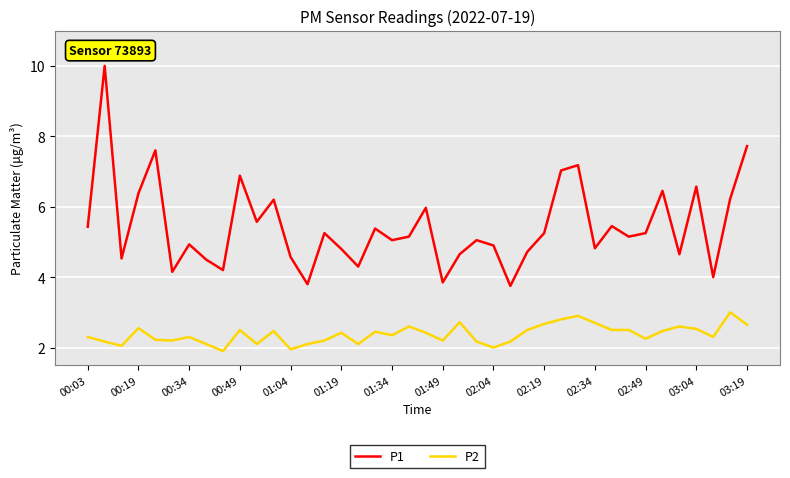

Which series has the largest total across all categories?

P1